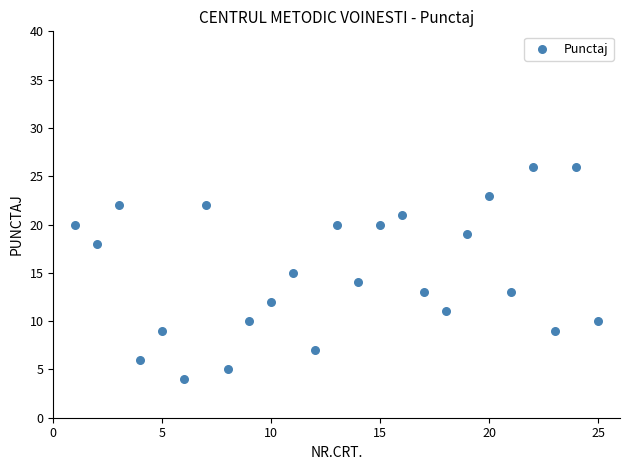

What is the range of Y values (max minus min)?

22